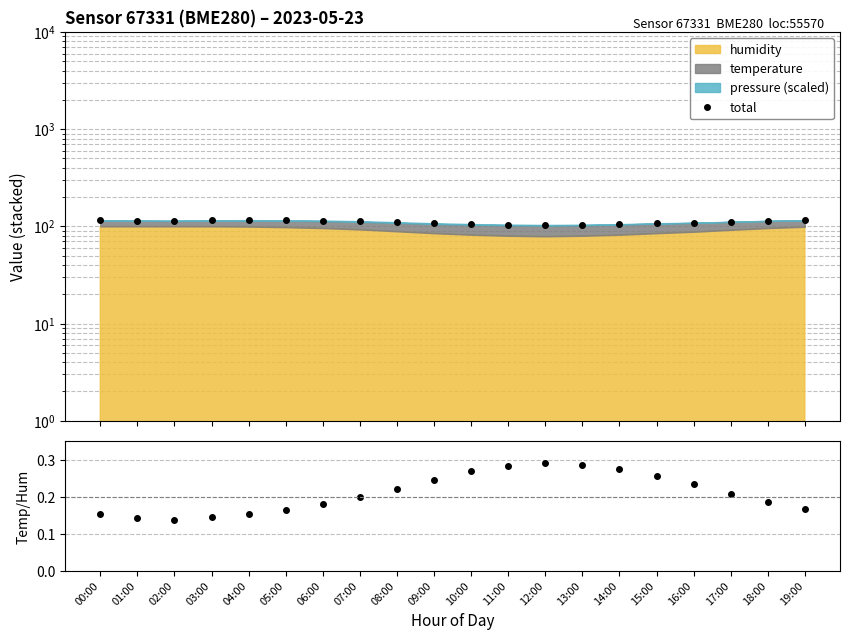

Which has a higher value, 08:00 or 17:00?

17:00